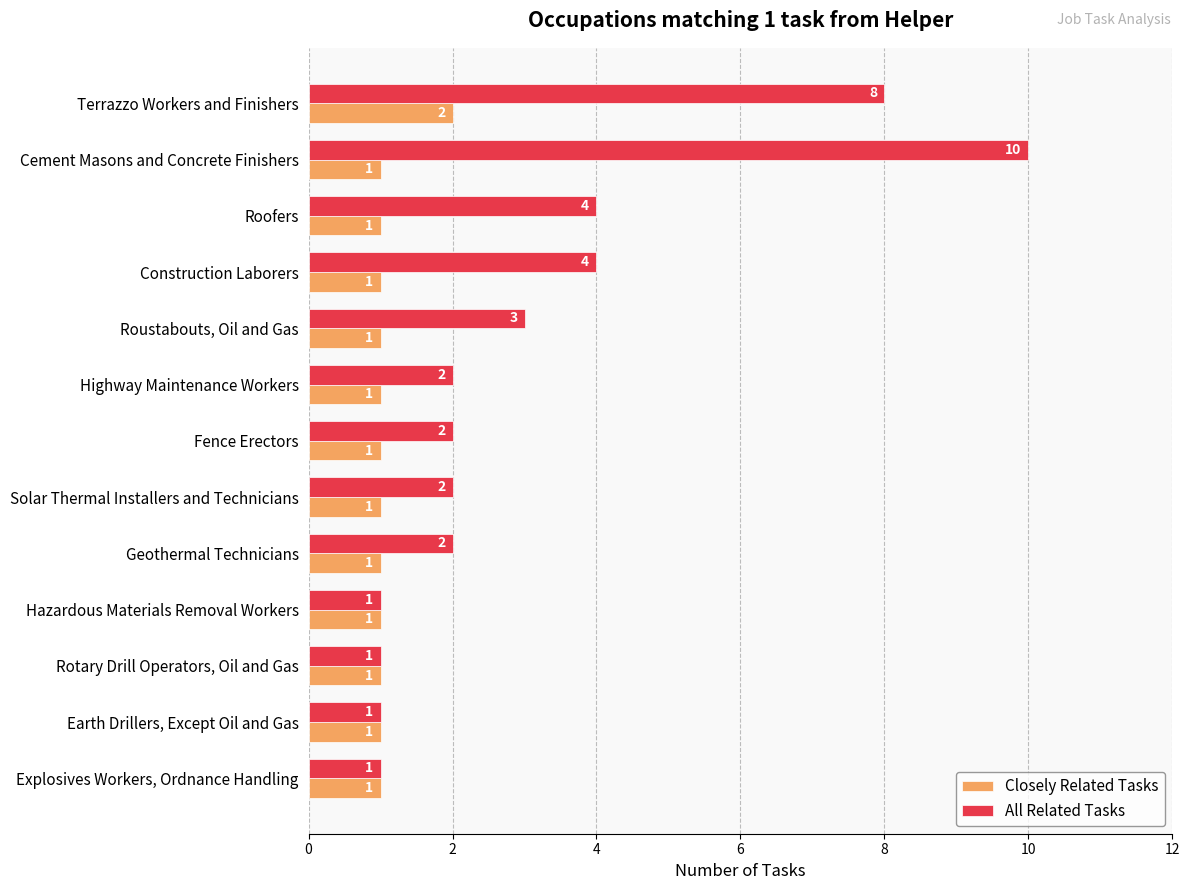

Rank the series by their maximum value, from lowest to highest.

Closely Related Tasks, All Related Tasks